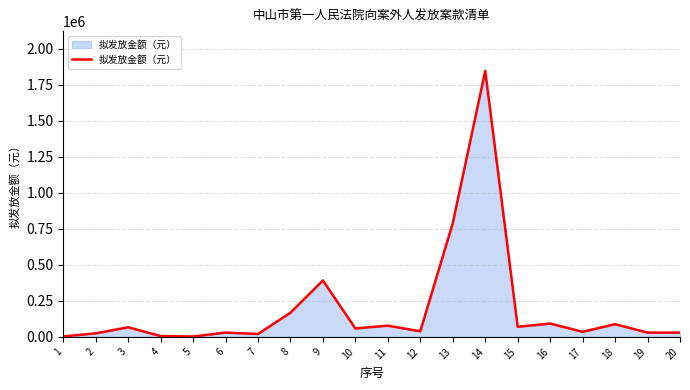

How many series are shown in this chart?

1